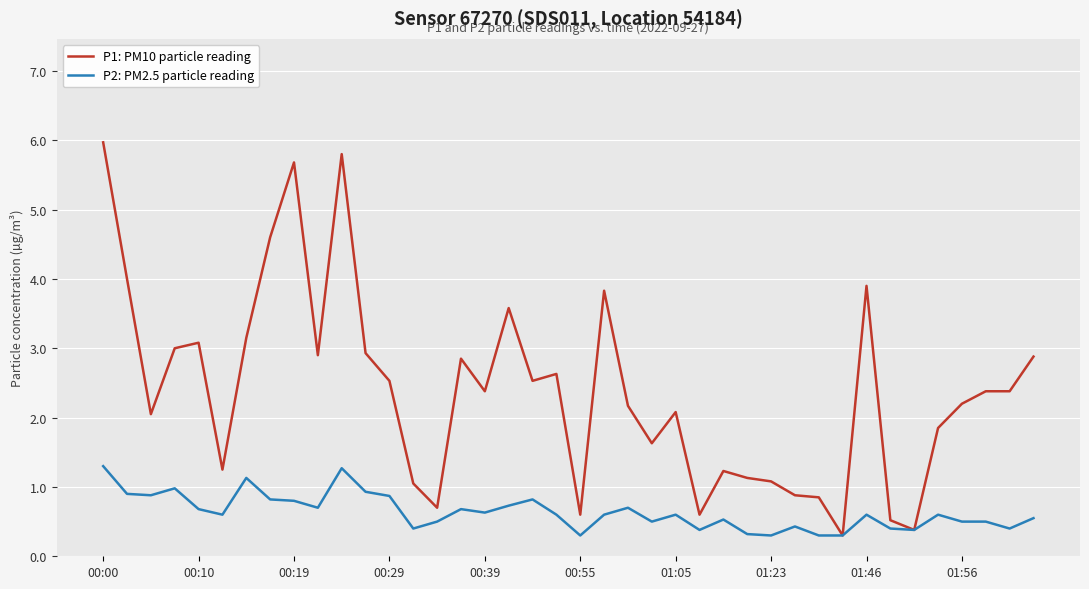

Which series has the largest range (max minus min)?

P1: PM10 particle reading